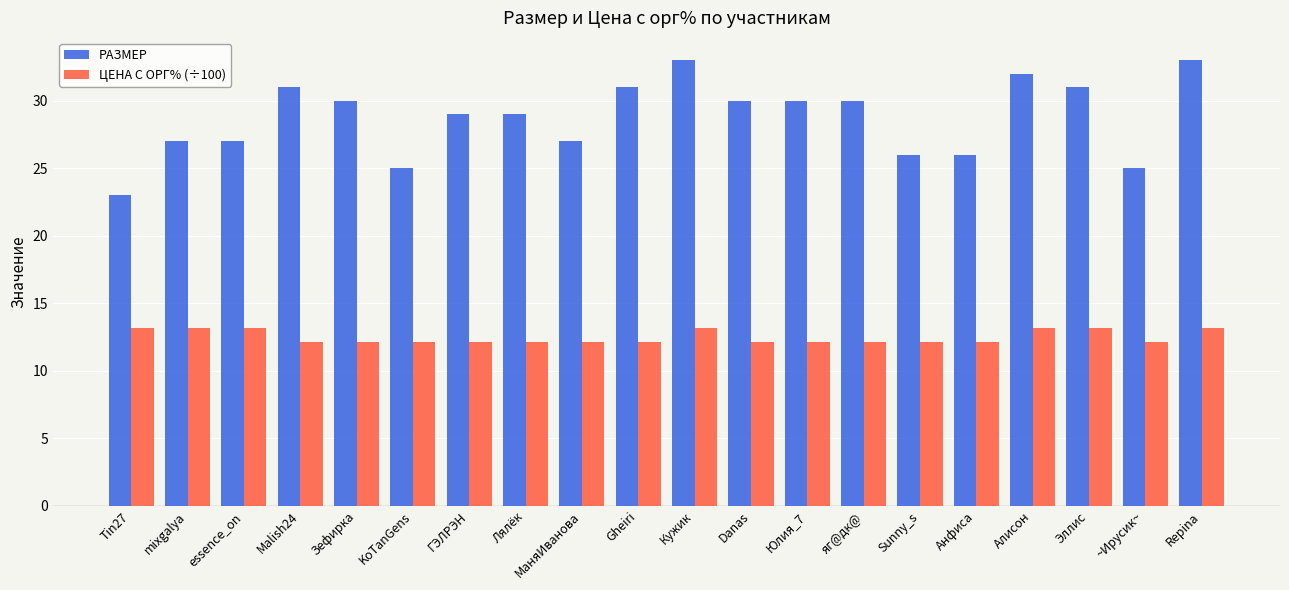

Between KoTanGens and Sunny_s, which series saw the biggest shift?

РАЗМЕР